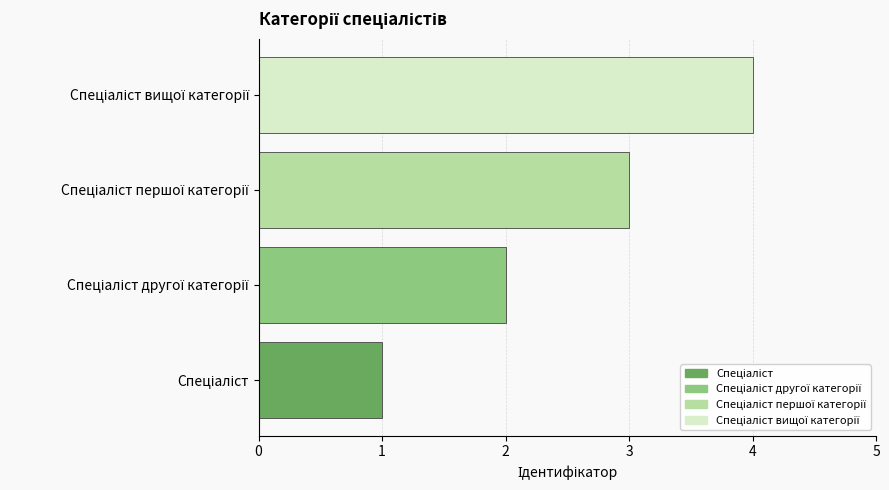

What is the difference between the maximum and minimum values?

3